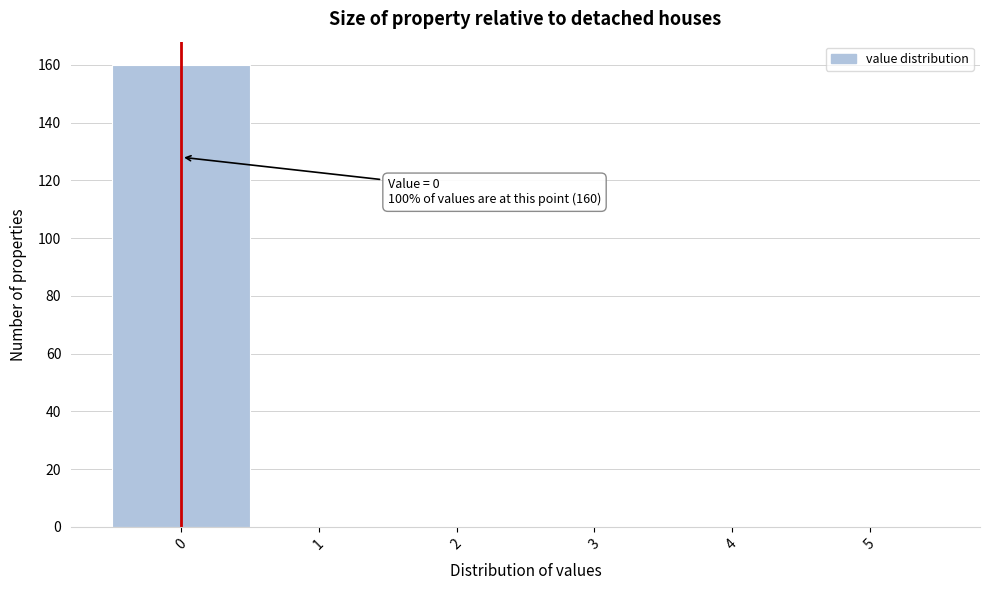

Which range on the x-axis has the tallest bar?

-0.5 to 0.5